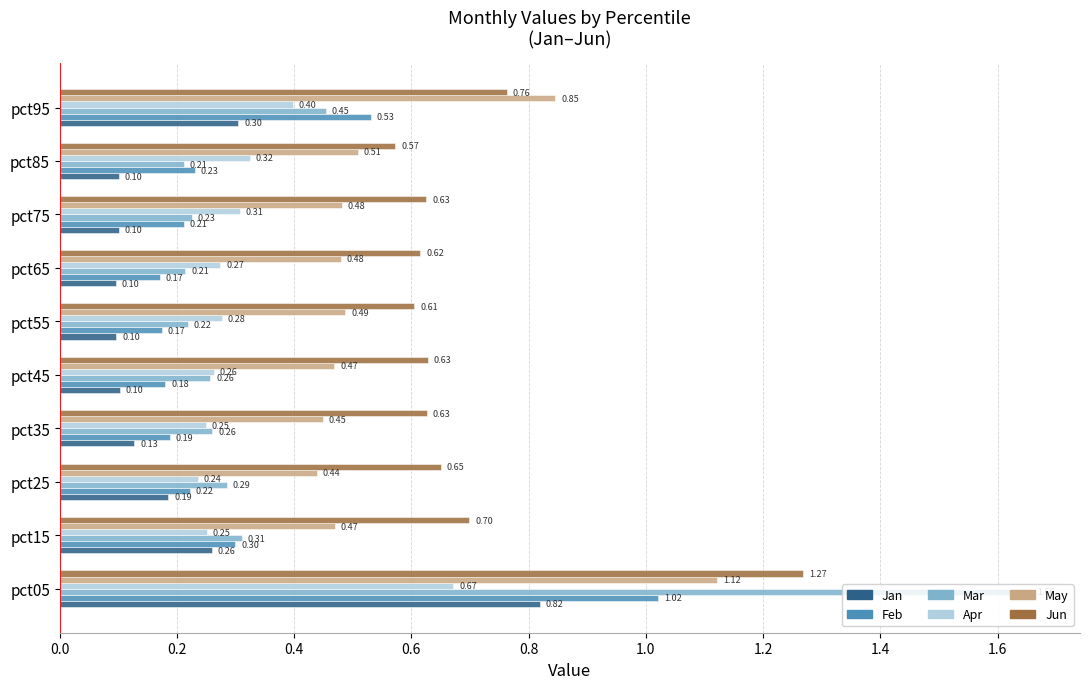

What is the sum of the Mar values at pct95 and pct55?

0.7